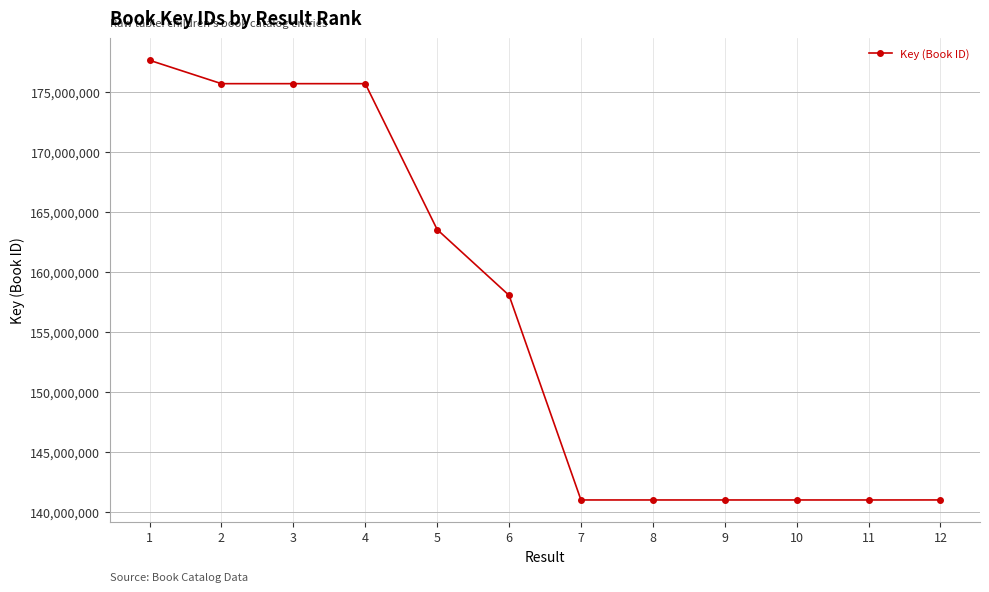

Which has a higher value, 11 or 1?

1